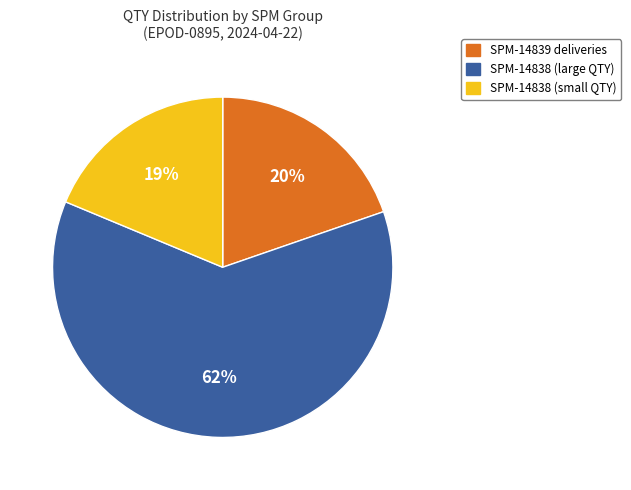

Which slice represents more than half of the pie?

SPM-14838 (large QTY)